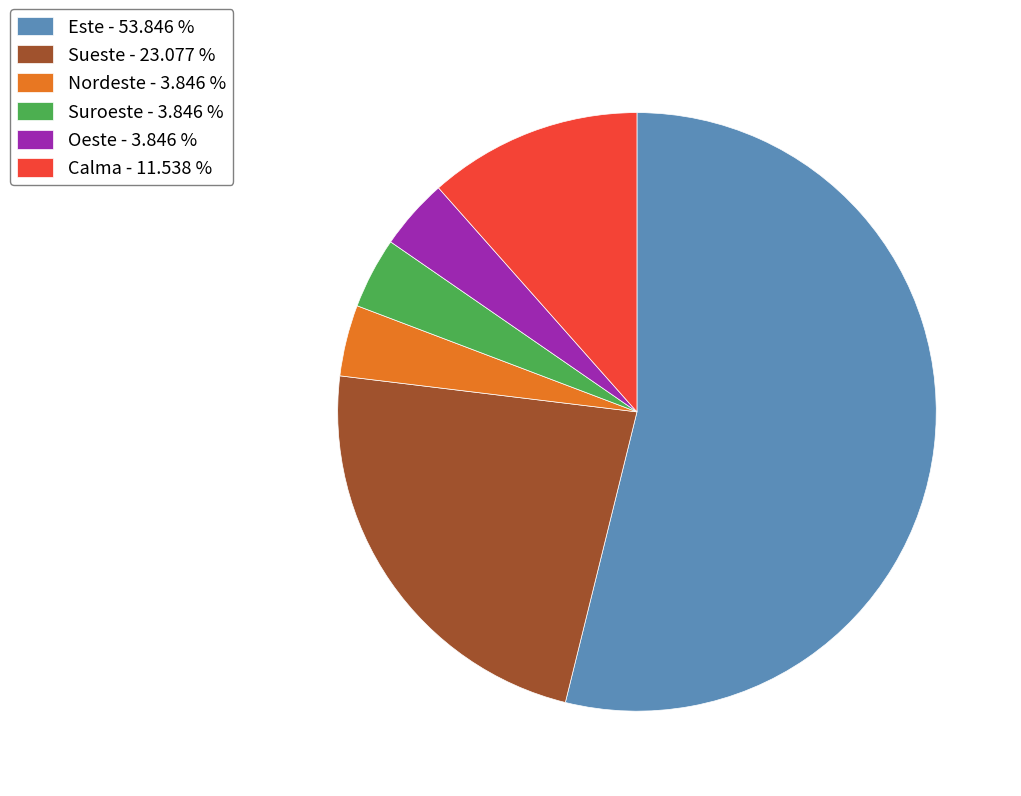

The Calma slice represents 12% of the pie. True or false?

True